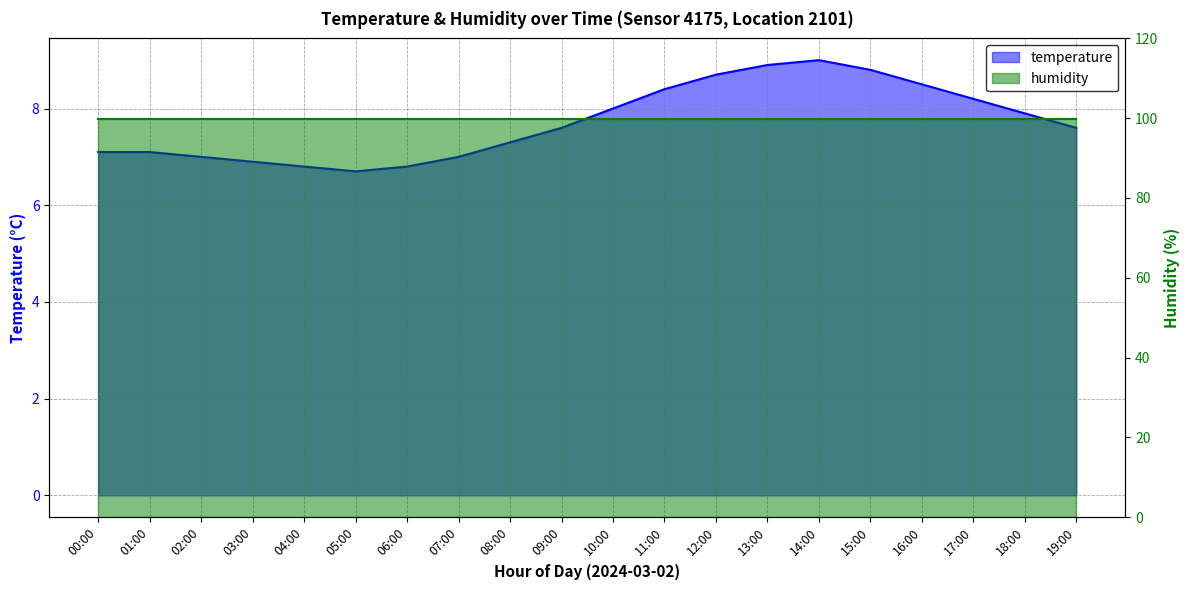

What is the greatest value displayed?

9.0